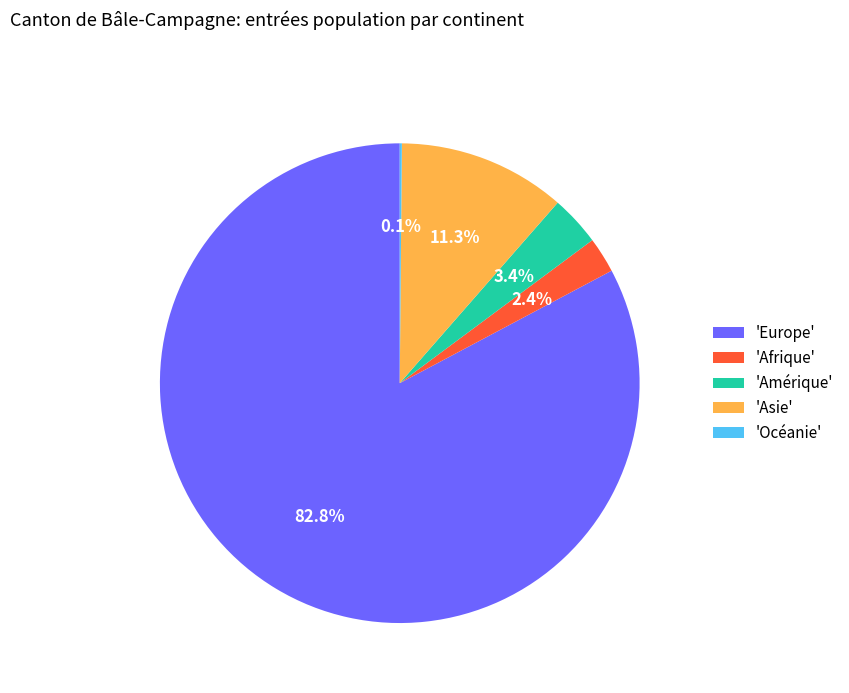

What is the largest slice in the pie chart?

'Europe'